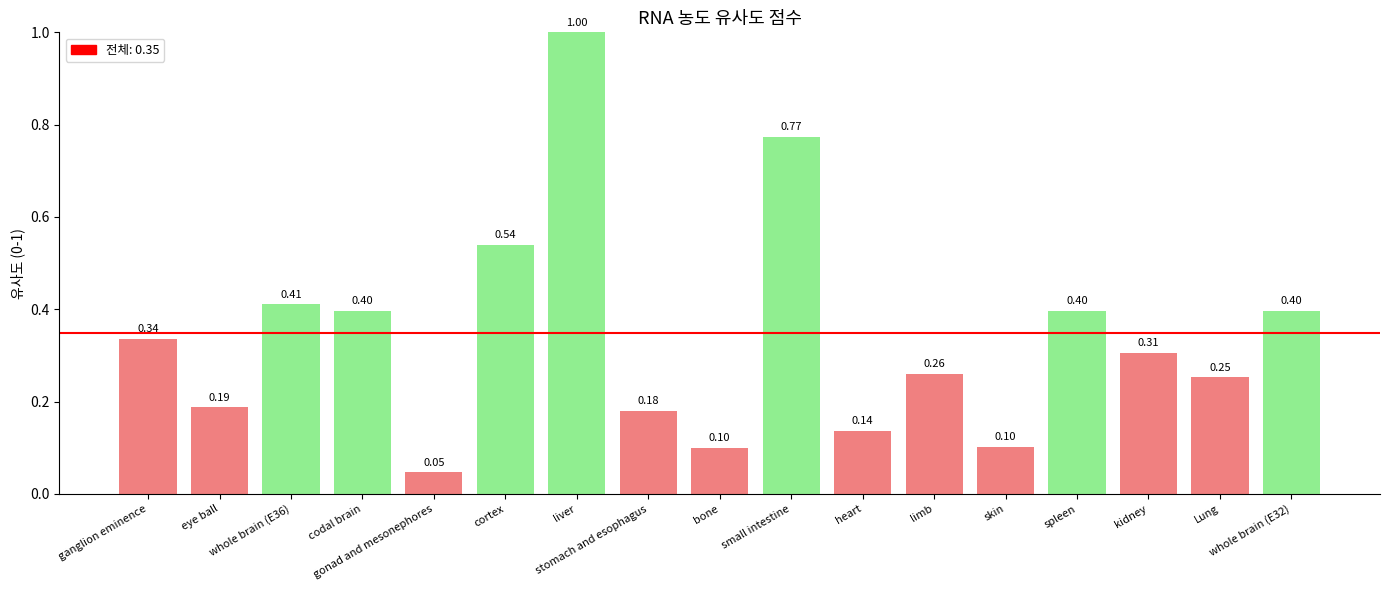

What is the sum of all values?

5.8